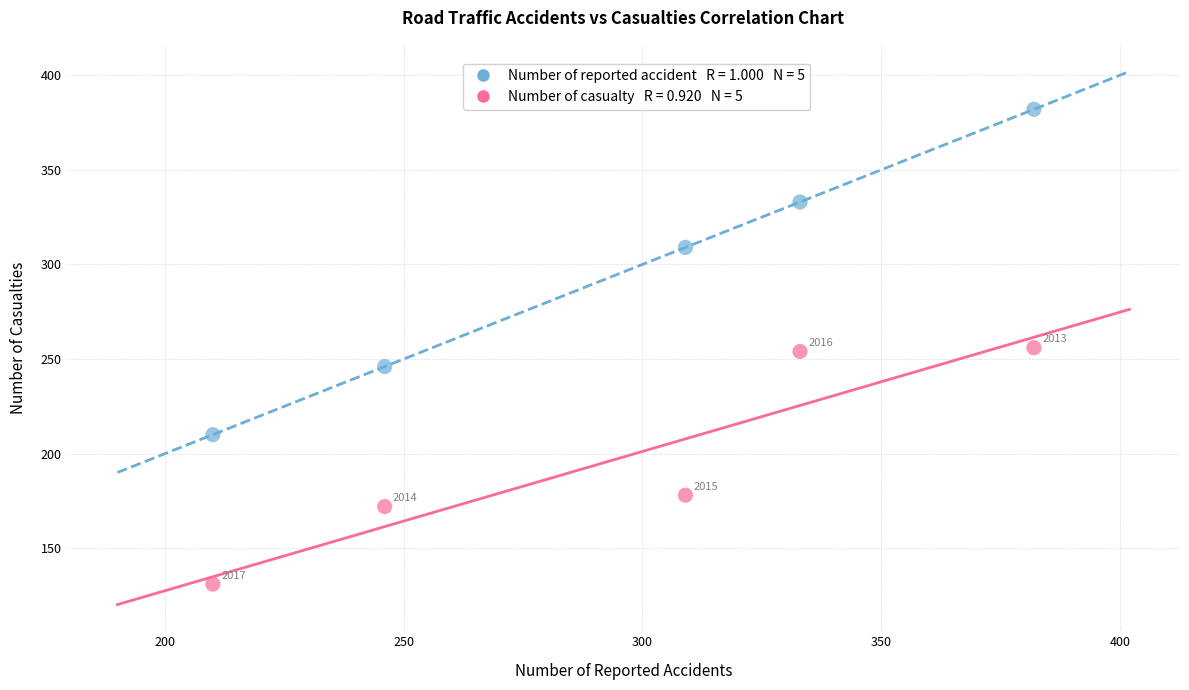

Across all data points, what is the average X value?

296